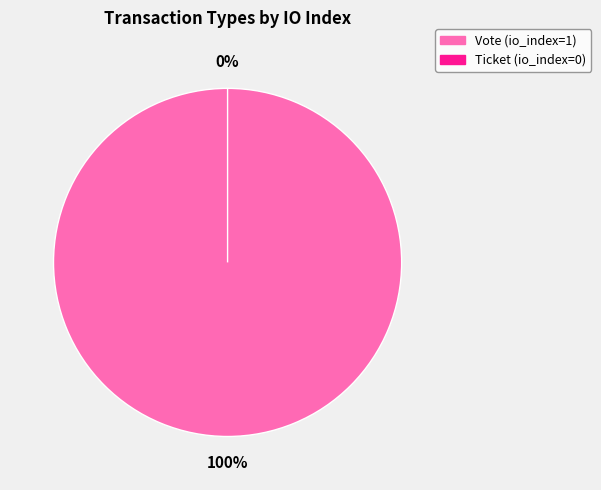

Is it true that Vote (io_index=1) is 100% of the pie?

True